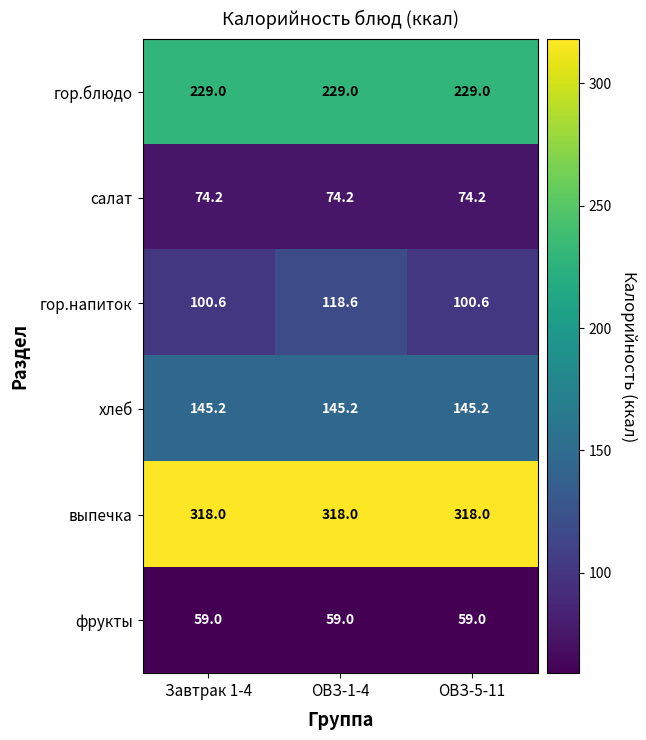

What is the sum of all салат values?

222.6